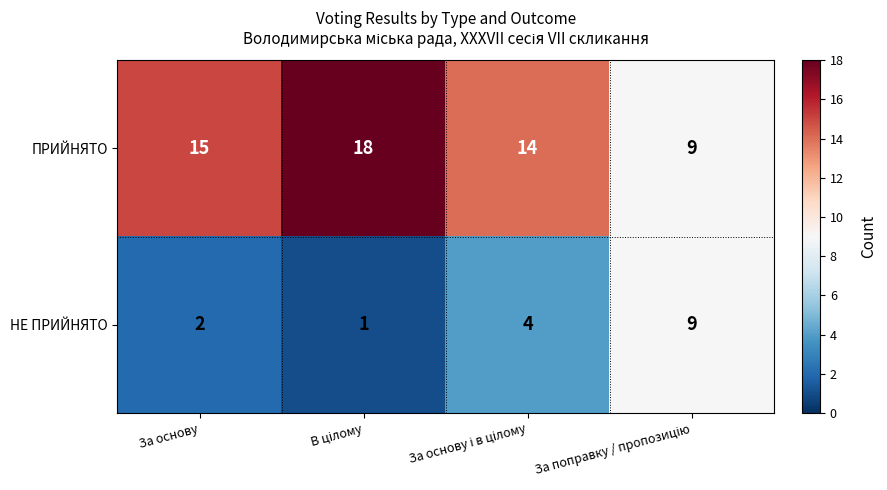

List the series in order of their peak value, highest first.

ПРИЙНЯТО, НЕ ПРИЙНЯТО